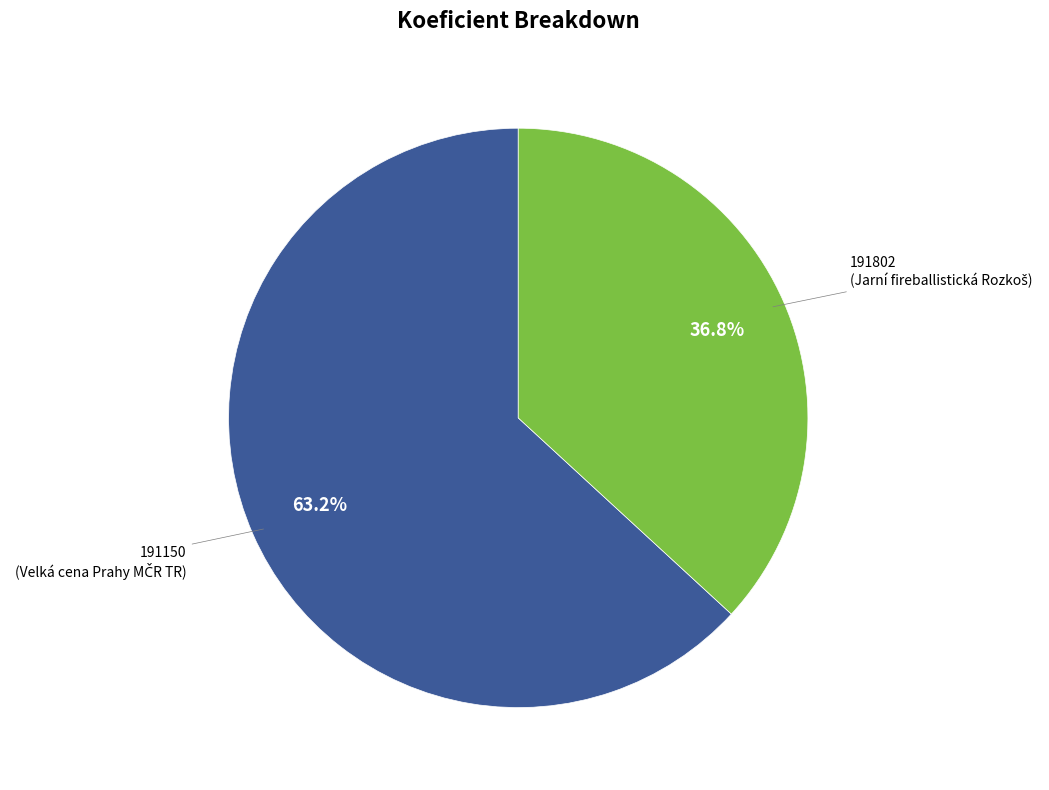

Is there any slice that represents more than half of the pie?

Yes